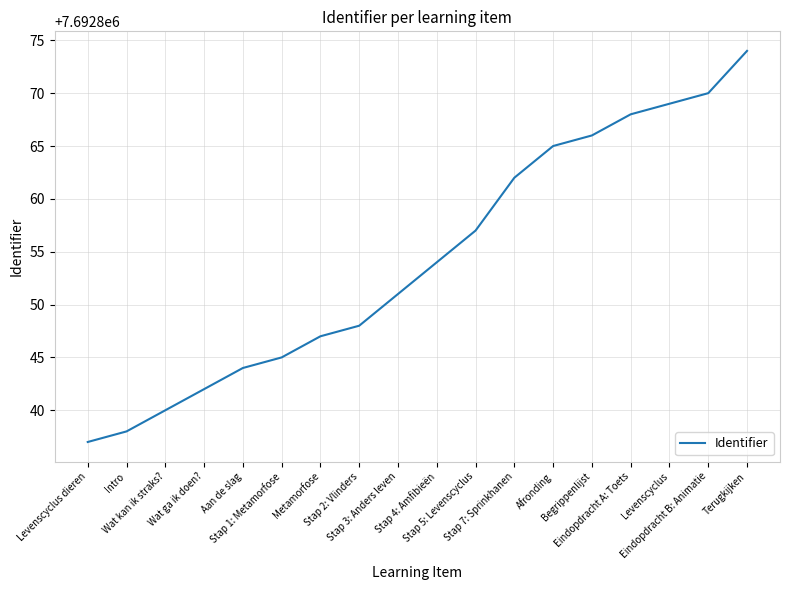

What is the smallest value displayed?

7692837